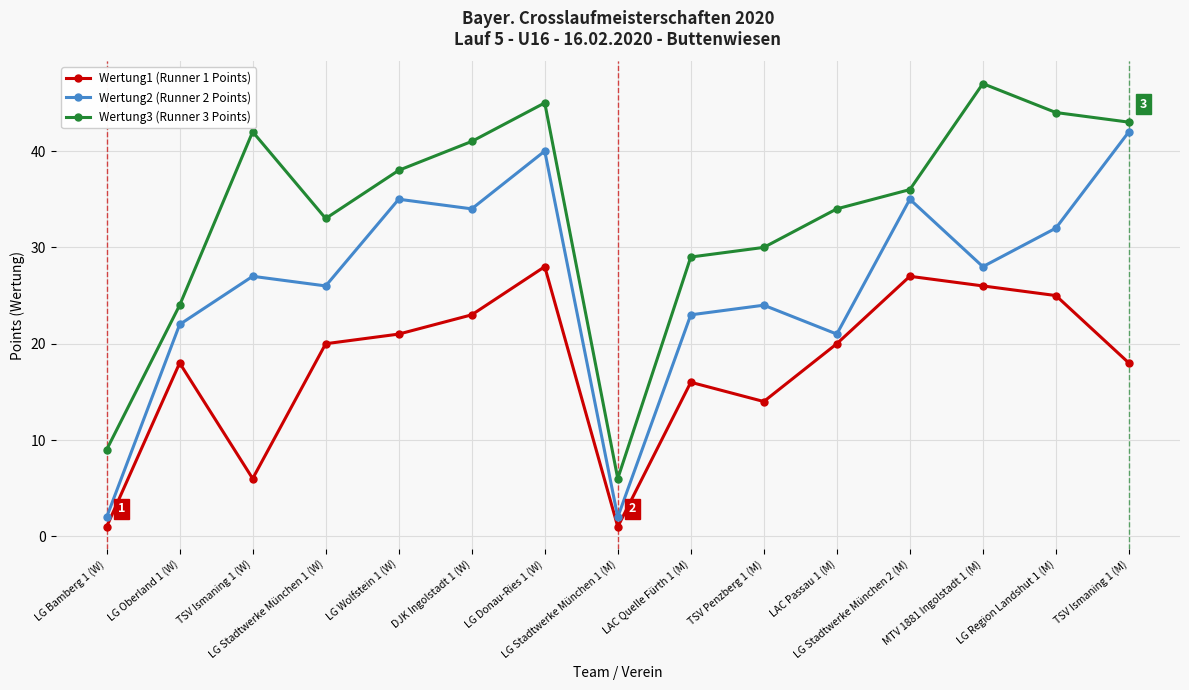

True or false: Wertung1 (Runner 1 Points) has a value of 23 at DJK Ingolstadt 1 (W).

True